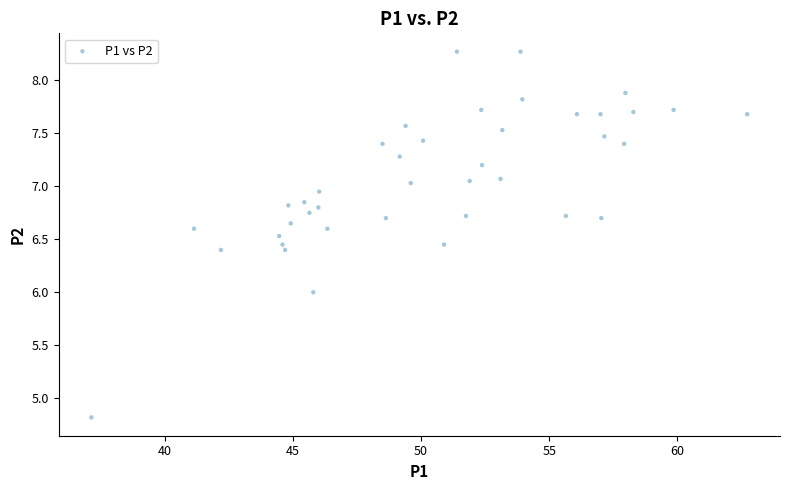

What is the range of X values (max minus min)?

25.6